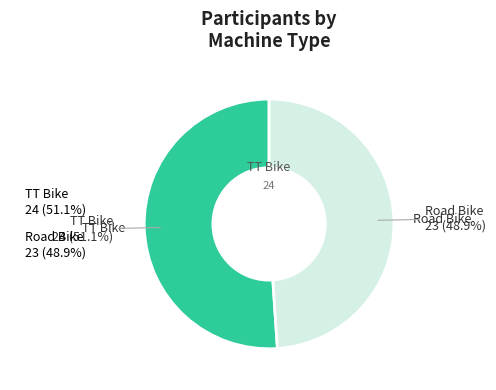

Does any single category account for the majority?

Yes